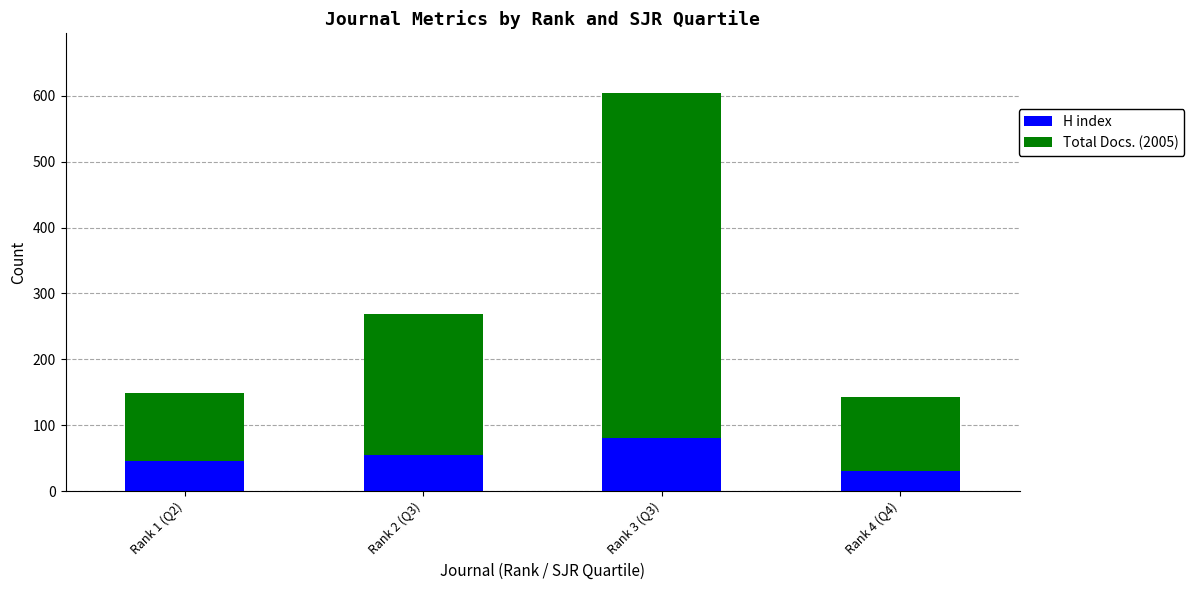

Reading right to left, transcribe the values for H index.

30	81	55	46